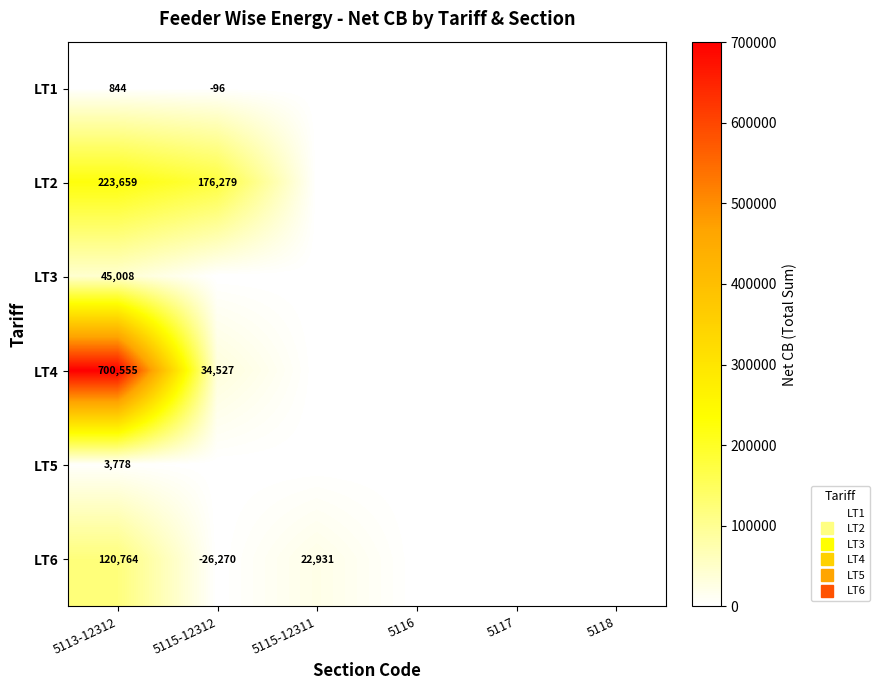

The value of LT3 at 5116 is -19557.1. True or false?

False